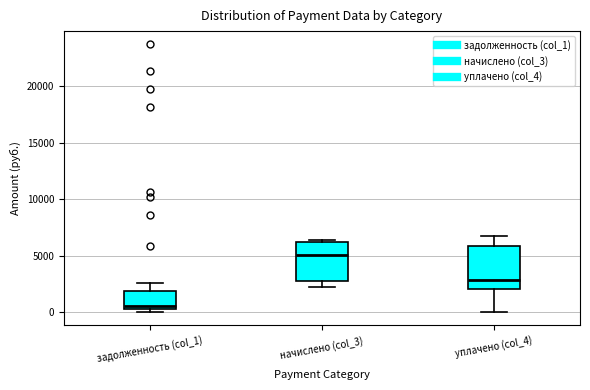

Reading left to right, read every box against the y-axis: the position of its median line, the range the box covers, and the ends of its whiskers. The values are not printed on the chart, so give them approximately, as read against the axis.

задолженность (col_1): median 500, box 0 to 2000, whiskers 0 (just below the box's lower edge) to 2500
начислено (col_3): median 5000, box 2500 to 6000, whiskers 2000 to 6500
уплачено (col_4): median 3000, box 2000 to 6000, whiskers 0 to 6500